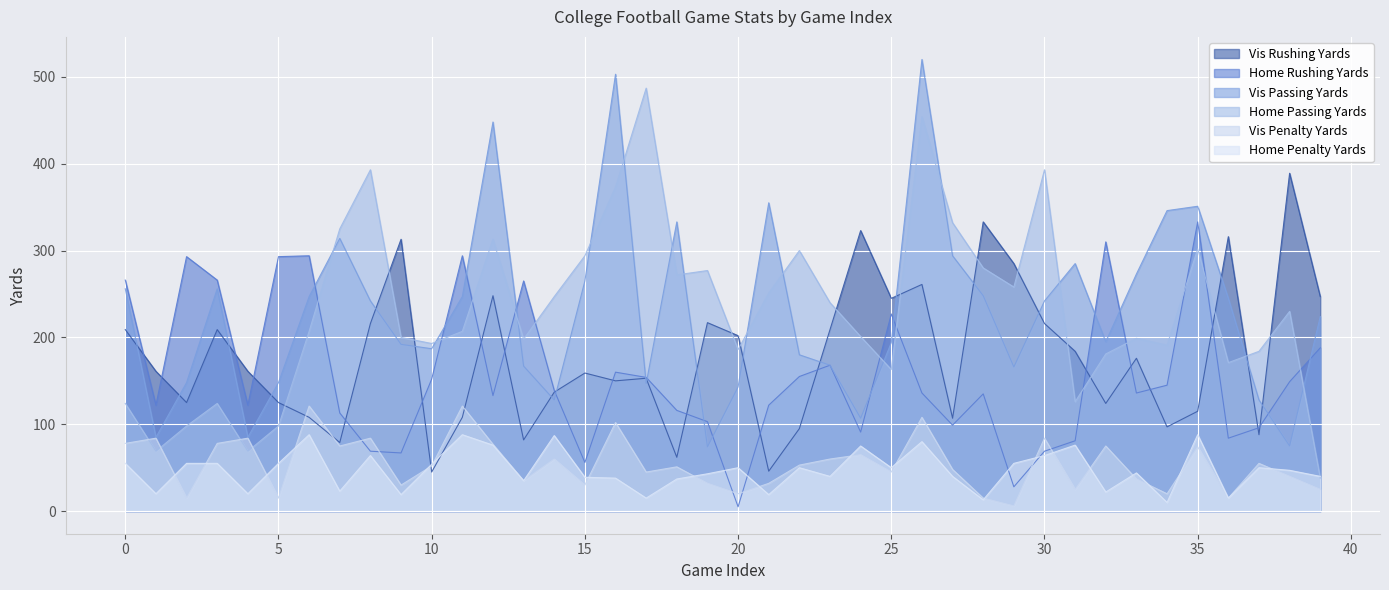

Where is Home Passing Yards nearest to the value 262?

29